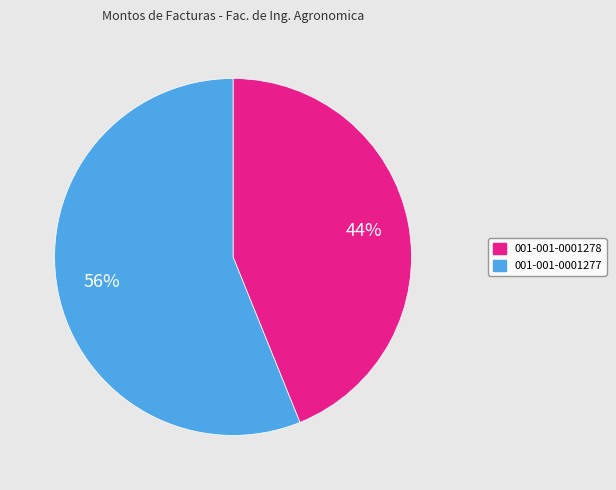

The 001-001-0001278 slice represents 36% of the pie. True or false?

False